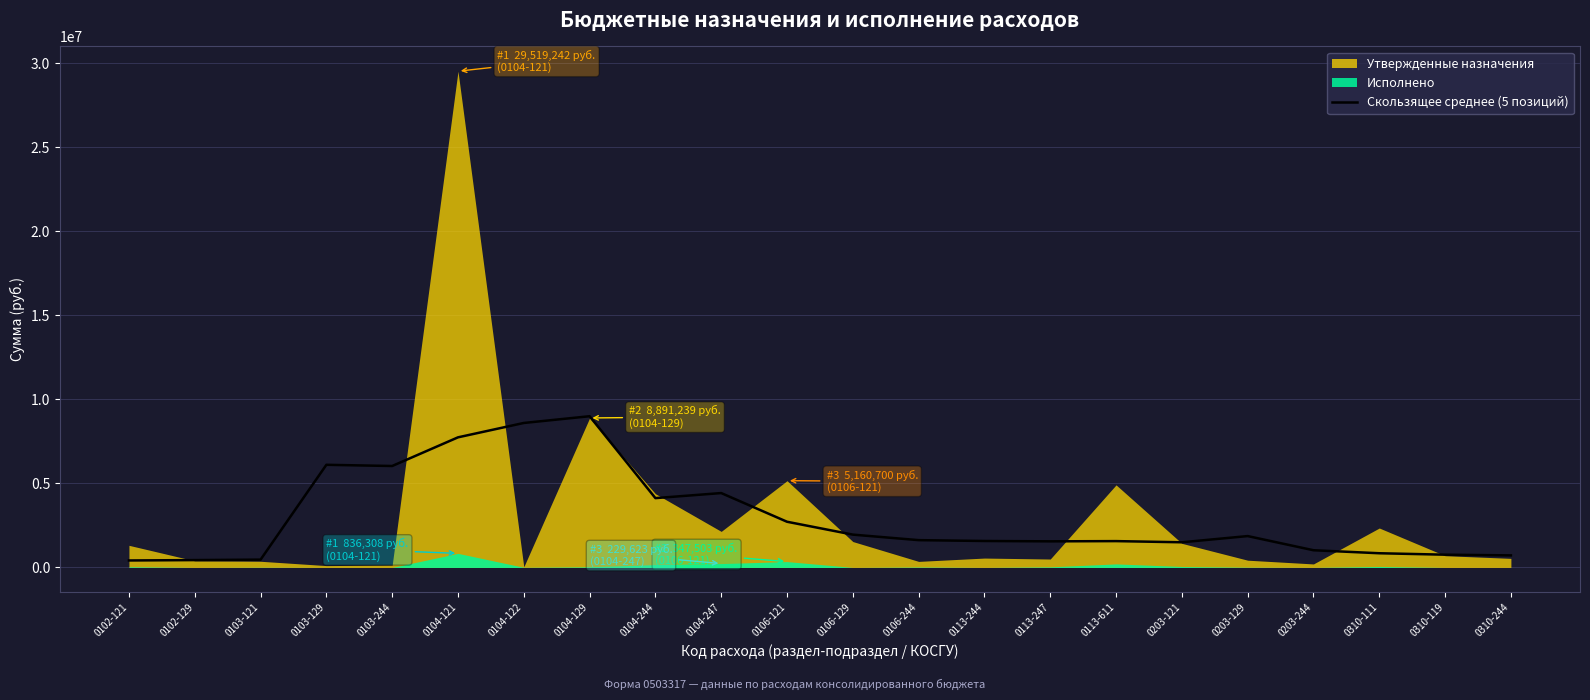

The value of Скользящее среднее (5 позиций) at 0203-129 is 1865159.0. True or false?

True